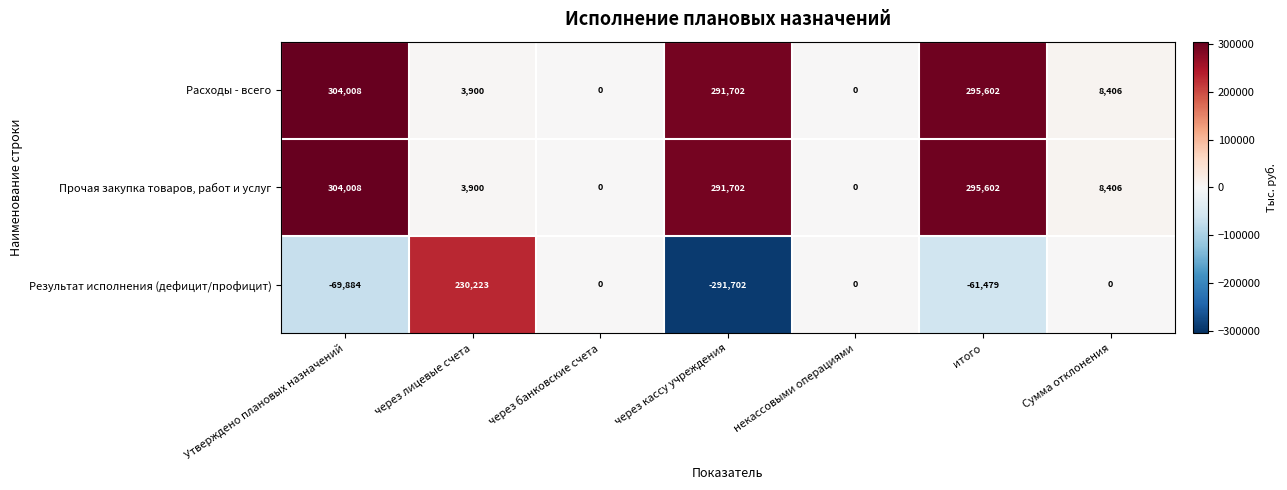

Reading left to right, list all the values displayed in this chart.

Расходы - всего: 304008	3900	0	291702	0	295602	8406
Прочая закупка товаров, работ и услуг: 304008	3900	0	291702	0	295602	8406
Результат исполнения (дефицит/профицит): -69884	230223	0	-291702	0	-61479	0